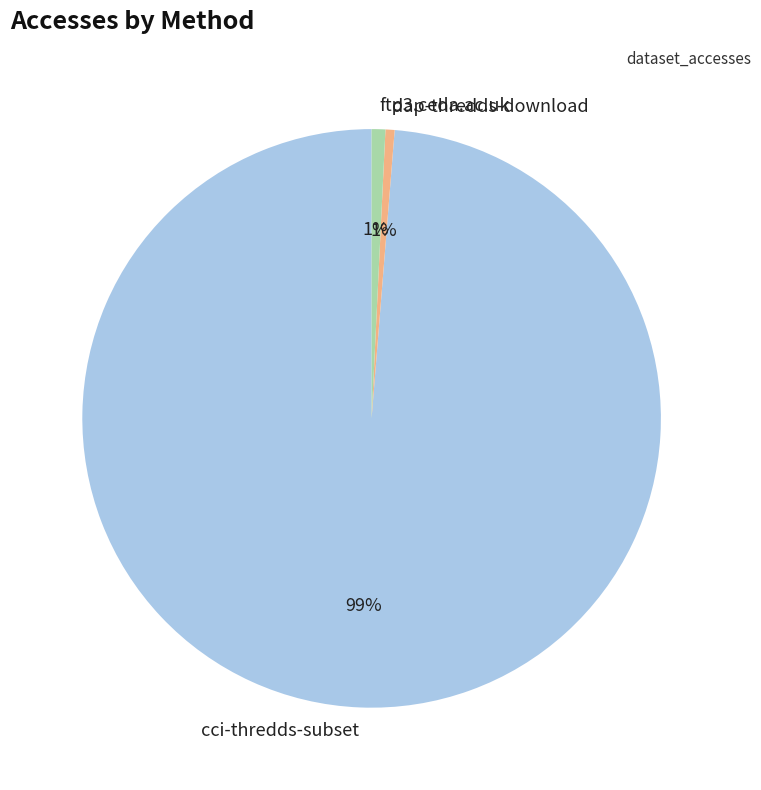

Is cci-thredds-subset the majority of the pie?

Yes